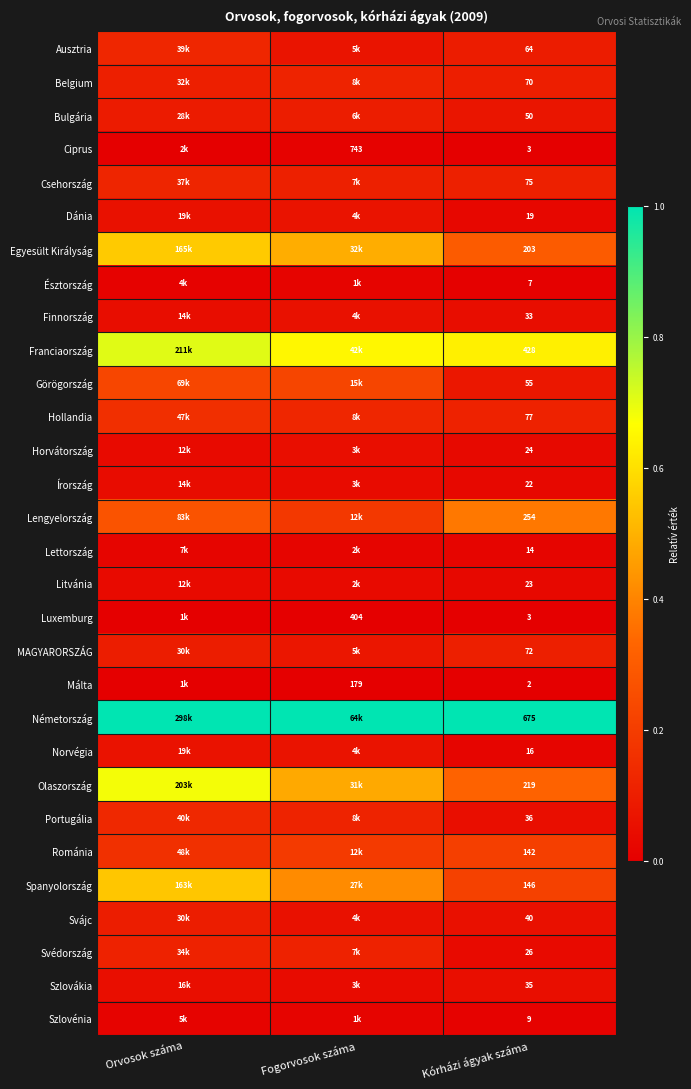

Which category has the highest value in the Litvánia series?

Orvosok száma